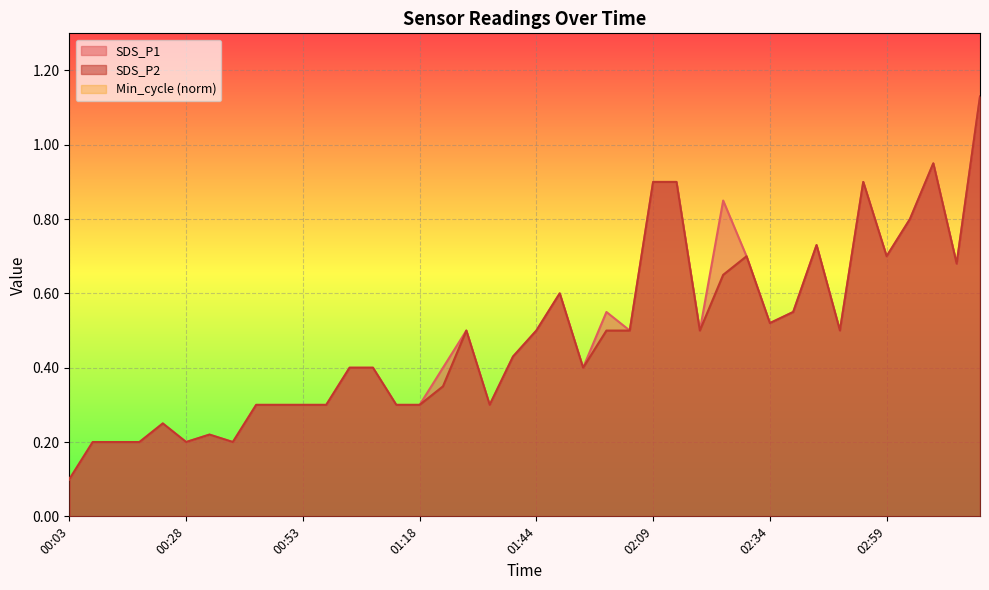

At which label does SDS_P1 reach its minimum?

00:03